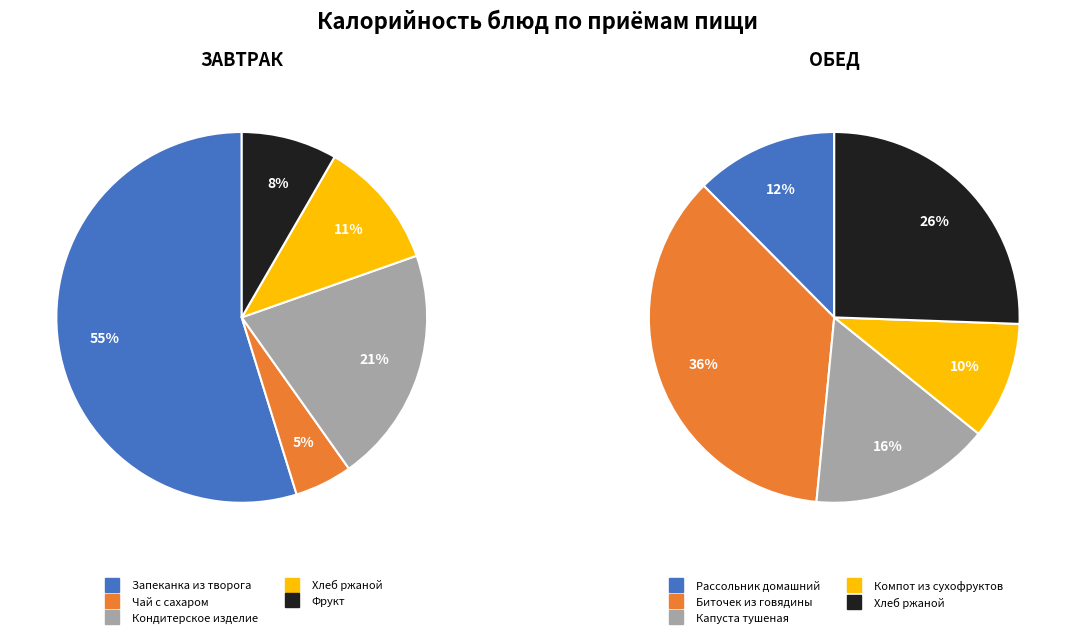

Which slice is the smallest?

Компот из сухофруктов